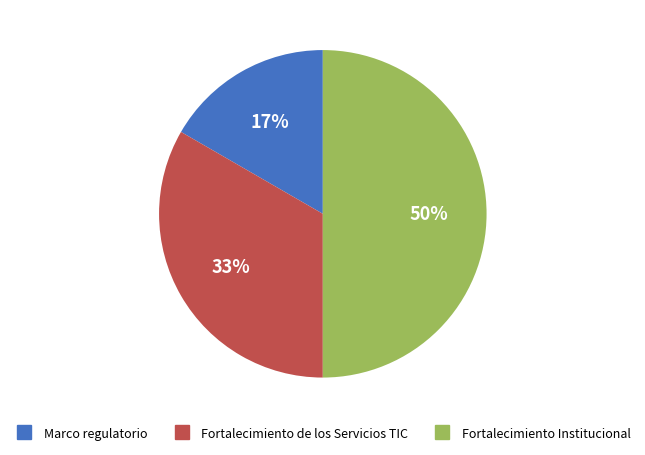

Rank the categories by value from lowest to highest.

Marco regulatorio, Fortalecimiento de los Servicios TIC, Fortalecimiento Institucional